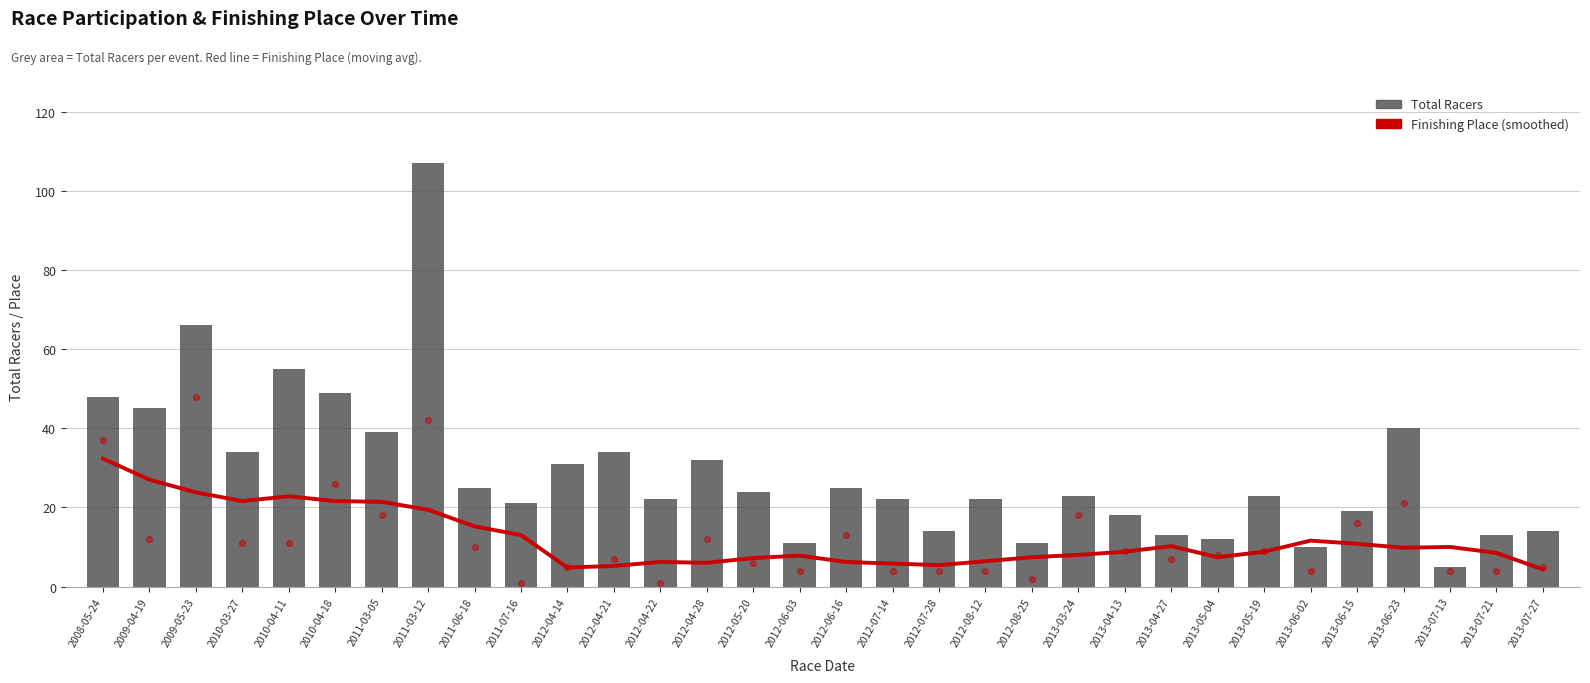

What is the total value across all series at 2010-04-11?

77.8